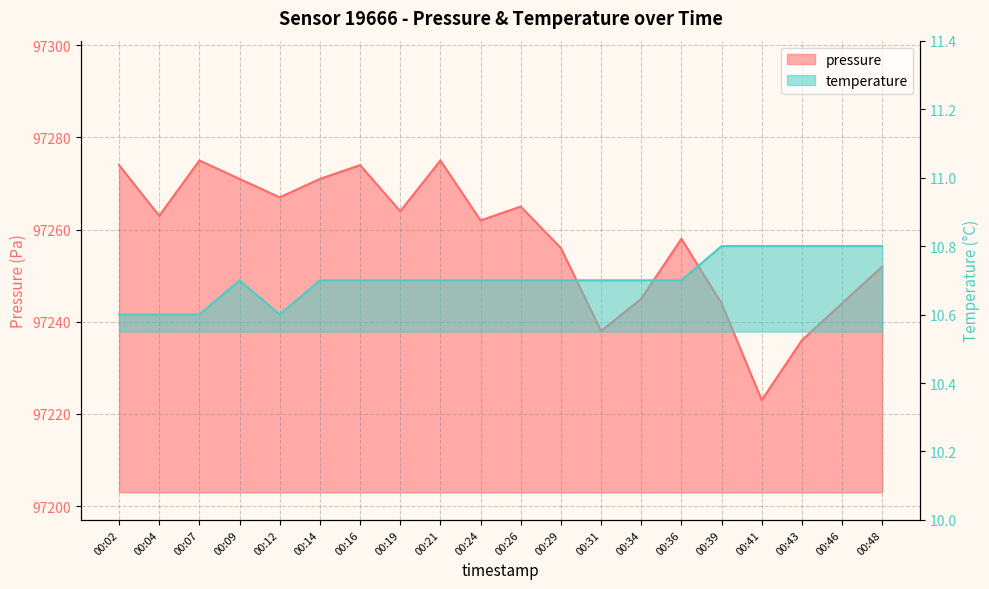

True or false: pressure and temperature cross at least once.

False